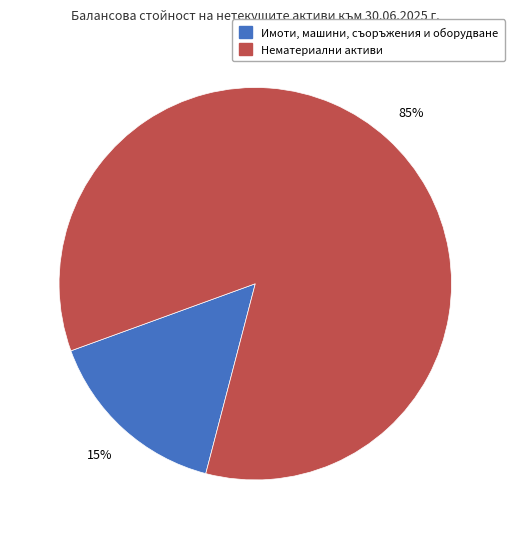

True or false: Нематериални активи accounts for 85% of the total.

True